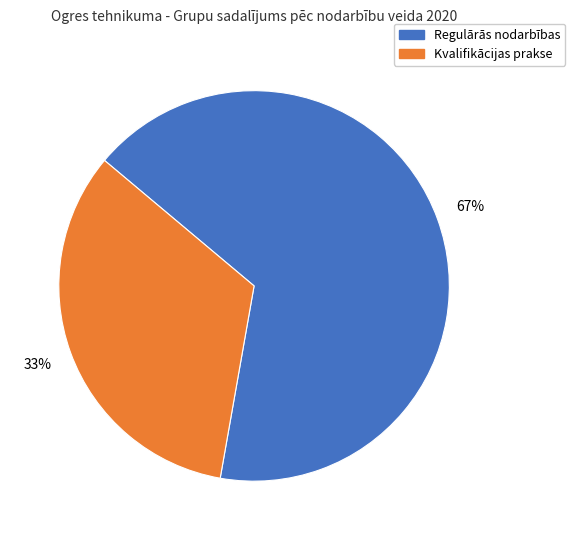

Is there any slice that represents more than half of the pie?

Yes